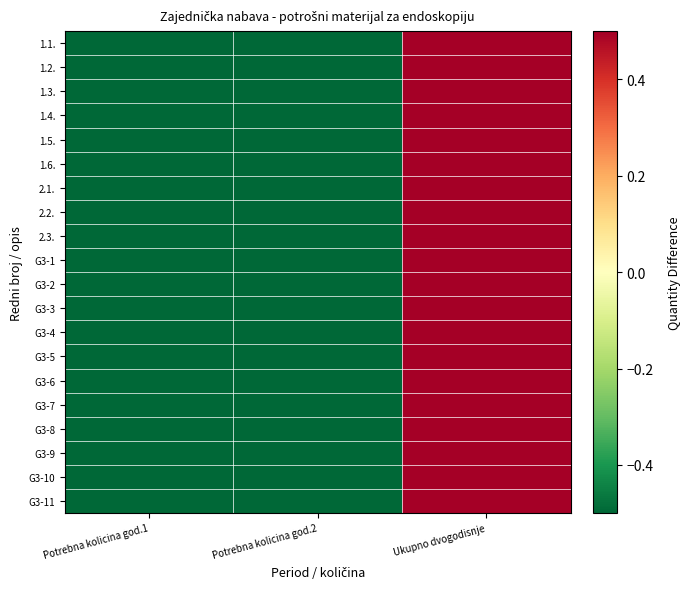

What is the greatest value displayed?

0.5